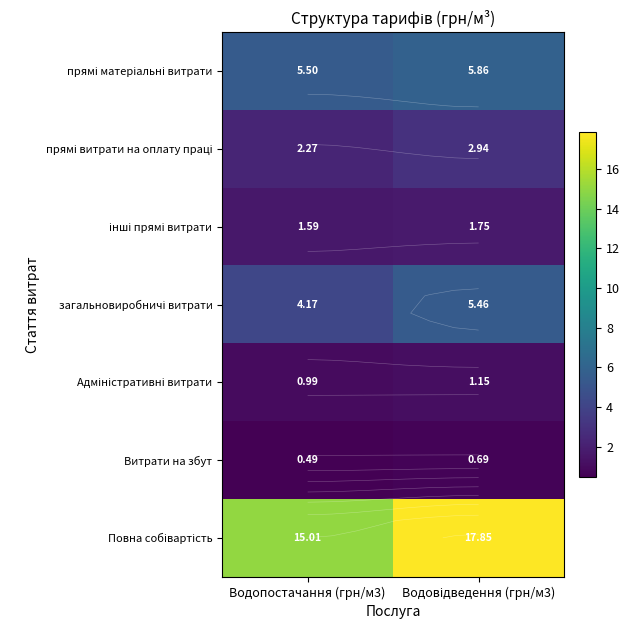

What value does the Адміністративні витрати series have at Водовідведення (грн/м3)?

1.1